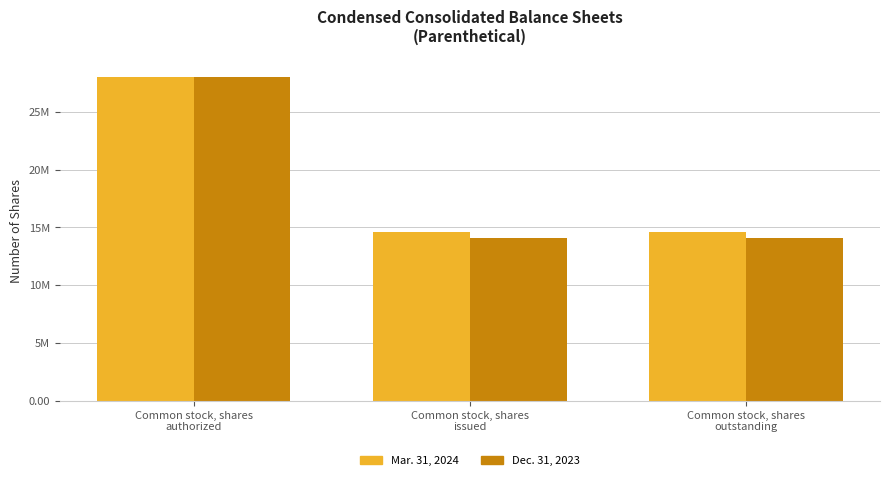

What is the value of the Mar. 31, 2024 bar at the 1st from the left?

28000000